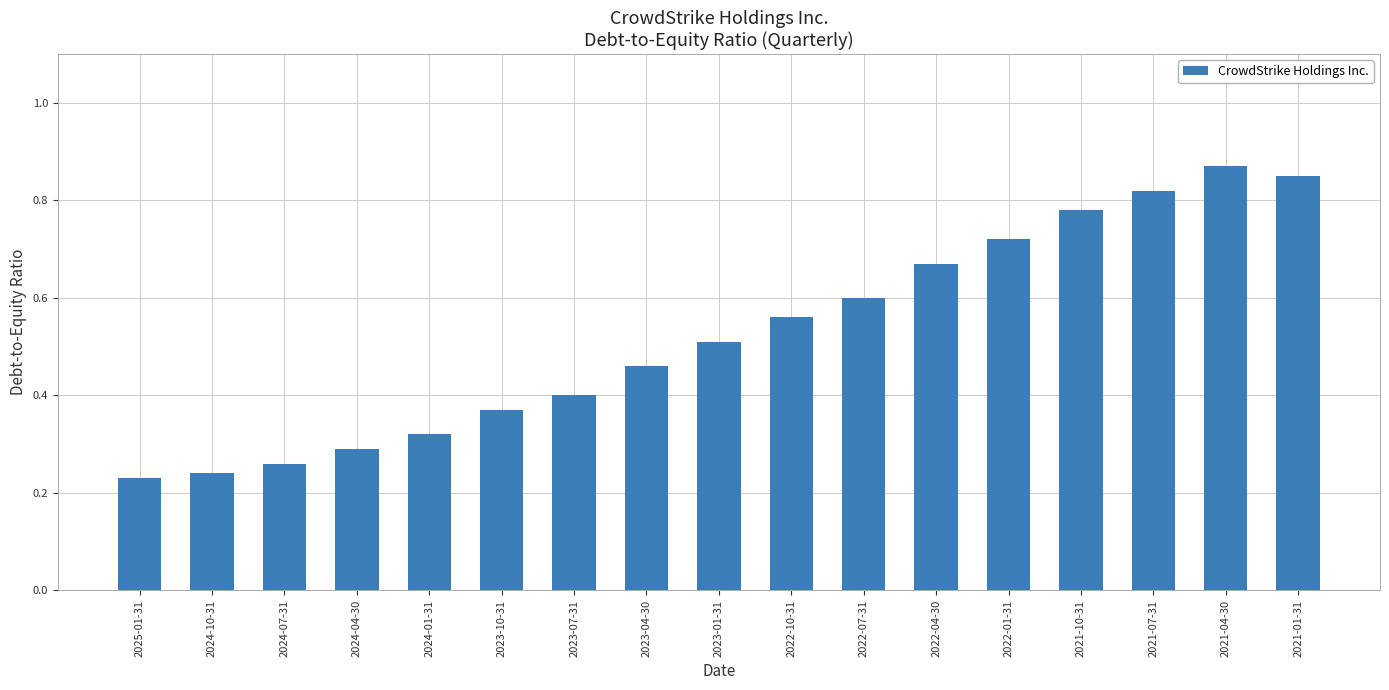

Which has a higher value, 2023-07-31 or 2023-01-31?

2023-01-31